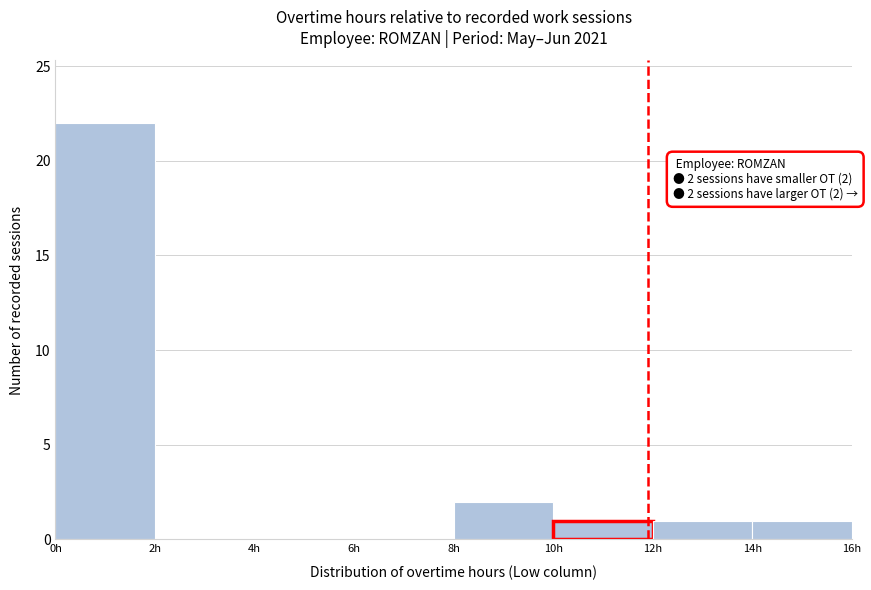

Over which range of the x-axis is the bar tallest?

0 to 2